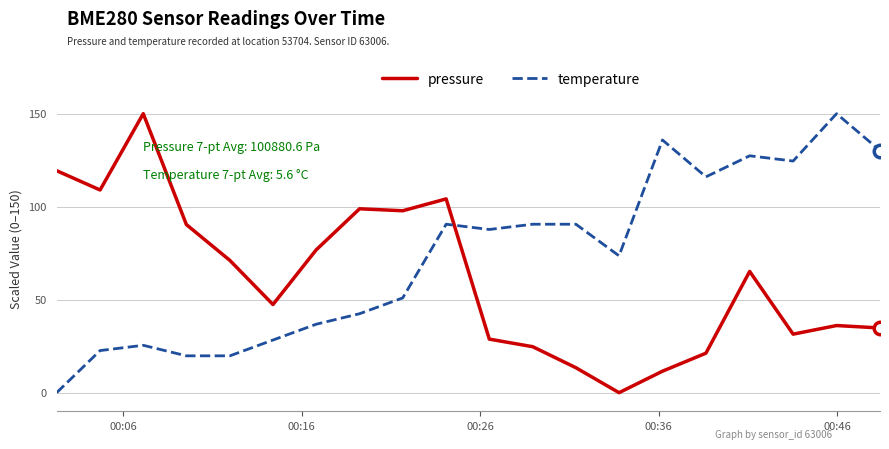

True or false: pressure and temperature intersect in this chart.

True